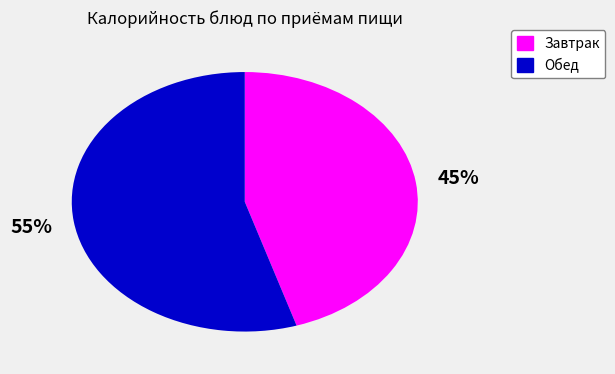

Is there any slice that represents more than half of the pie?

Yes